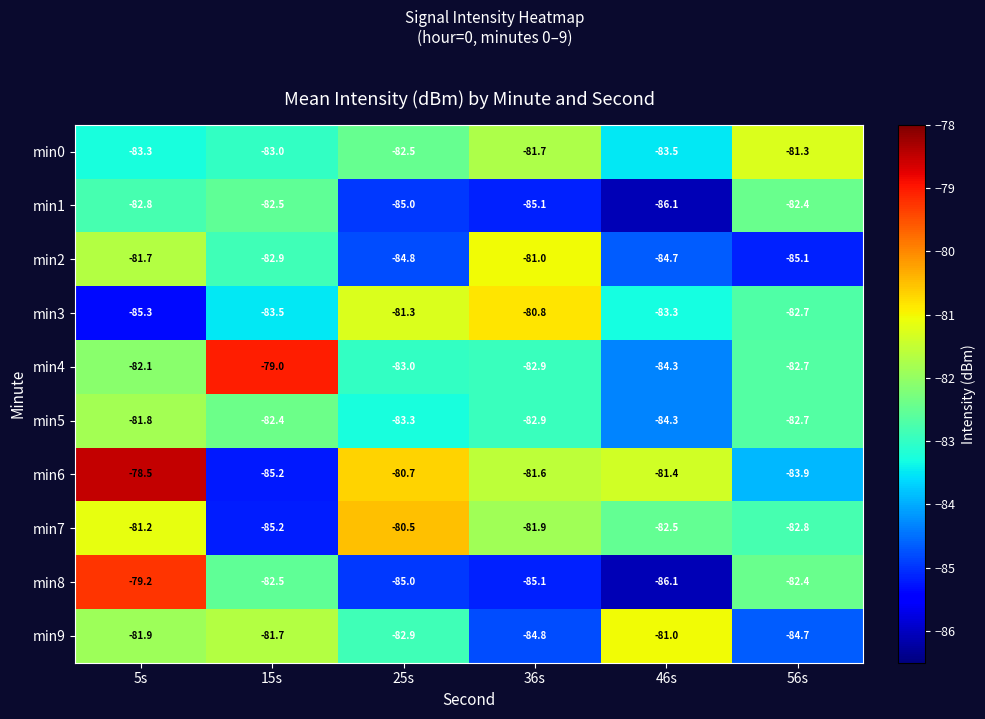

Which label corresponds to the smallest value in the chart?

46s